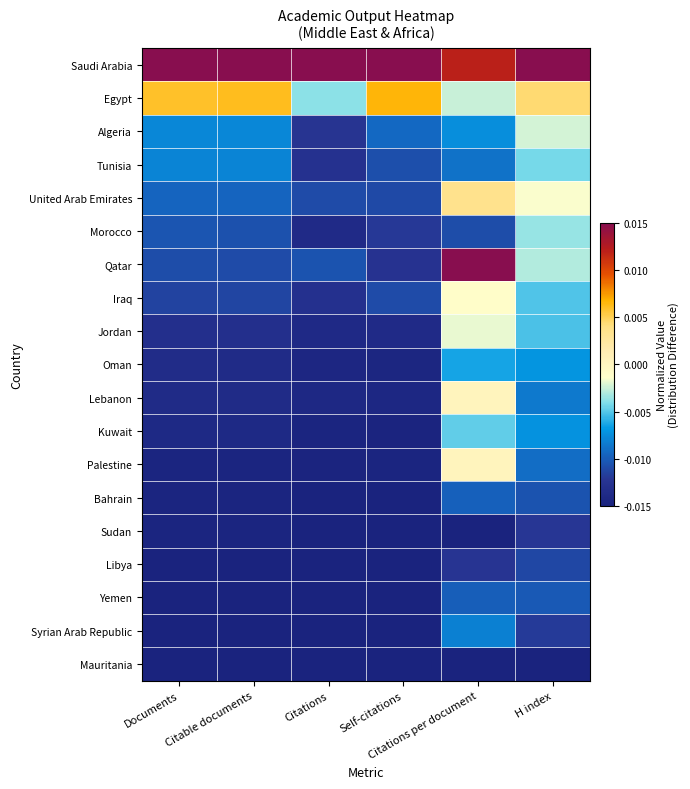

Reading left to right, transcribe all the data shown in this chart.

Saudi Arabia: Documents=0.0	Citable documents=0.0	Citations=0.0	Self-citations=0.0	Citations per document=0.0	H index=0.0
Egypt: Documents=0.0	Citable documents=0.0	Citations=-0.0	Self-citations=0.0	Citations per document=-0.0	H index=0.0
Algeria: Documents=-0.0	Citable documents=-0.0	Citations=-0.0	Self-citations=-0.0	Citations per document=-0.0	H index=-0.0
Tunisia: Documents=-0.0	Citable documents=-0.0	Citations=-0.0	Self-citations=-0.0	Citations per document=-0.0	H index=-0.0
United Arab Emirates: Documents=-0.0	Citable documents=-0.0	Citations=-0.0	Self-citations=-0.0	Citations per document=0.0	H index=-0.0
Morocco: Documents=-0.0	Citable documents=-0.0	Citations=-0.0	Self-citations=-0.0	Citations per document=-0.0	H index=-0.0
Qatar: Documents=-0.0	Citable documents=-0.0	Citations=-0.0	Self-citations=-0.0	Citations per document=0.0	H index=-0.0
Iraq: Documents=-0.0	Citable documents=-0.0	Citations=-0.0	Self-citations=-0.0	Citations per document=-0.0	H index=-0.0
Jordan: Documents=-0.0	Citable documents=-0.0	Citations=-0.0	Self-citations=-0.0	Citations per document=-0.0	H index=-0.0
Oman: Documents=-0.0	Citable documents=-0.0	Citations=-0.0	Self-citations=-0.0	Citations per document=-0.0	H index=-0.0
Lebanon: Documents=-0.0	Citable documents=-0.0	Citations=-0.0	Self-citations=-0.0	Citations per document=0.0	H index=-0.0
Kuwait: Documents=-0.0	Citable documents=-0.0	Citations=-0.0	Self-citations=-0.0	Citations per document=-0.0	H index=-0.0
Palestine: Documents=-0.0	Citable documents=-0.0	Citations=-0.0	Self-citations=-0.0	Citations per document=0.0	H index=-0.0
Bahrain: Documents=-0.0	Citable documents=-0.0	Citations=-0.0	Self-citations=-0.0	Citations per document=-0.0	H index=-0.0
Sudan: Documents=-0.0	Citable documents=-0.0	Citations=-0.0	Self-citations=-0.0	Citations per document=-0.0	H index=-0.0
Libya: Documents=-0.0	Citable documents=-0.0	Citations=-0.0	Self-citations=-0.0	Citations per document=-0.0	H index=-0.0
Yemen: Documents=-0.0	Citable documents=-0.0	Citations=-0.0	Self-citations=-0.0	Citations per document=-0.0	H index=-0.0
Syrian Arab Republic: Documents=-0.0	Citable documents=-0.0	Citations=-0.0	Self-citations=-0.0	Citations per document=-0.0	H index=-0.0
Mauritania: Documents=-0.0	Citable documents=-0.0	Citations=-0.0	Self-citations=-0.0	Citations per document=-0.0	H index=-0.0